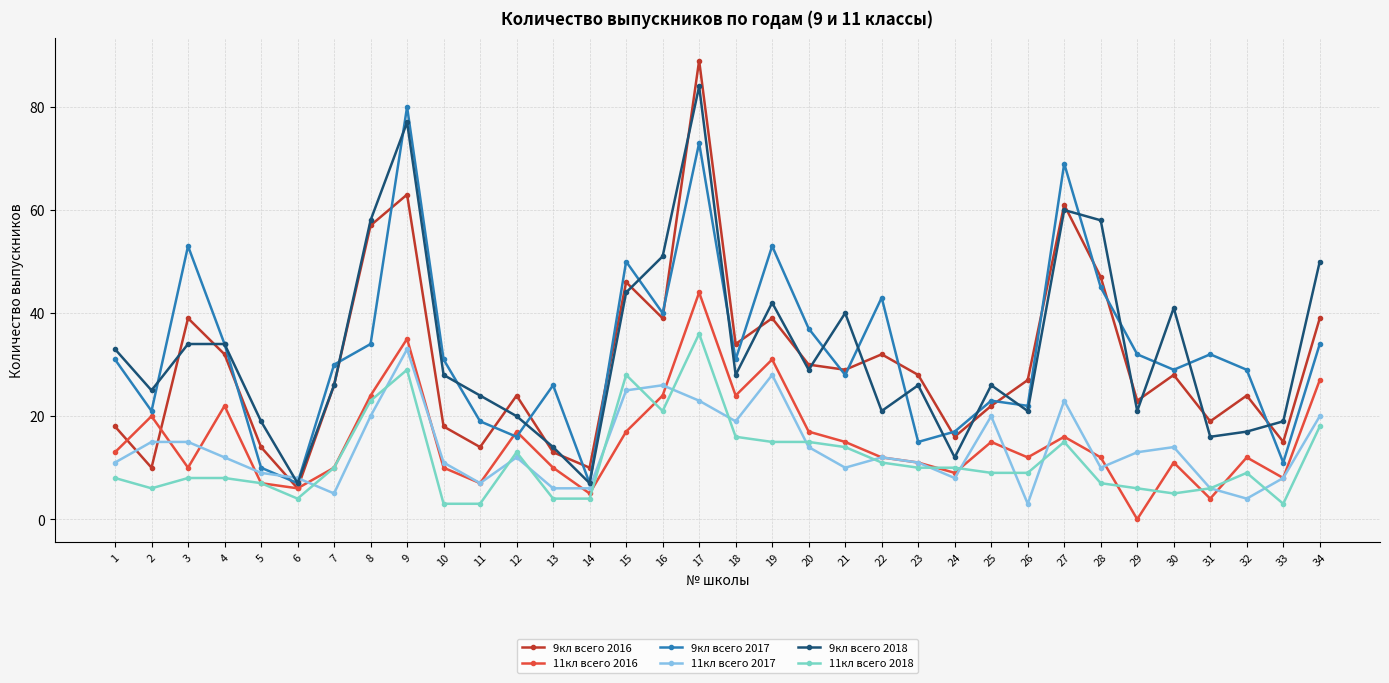

Which series has the largest range (max minus min)?

9кл всего 2016